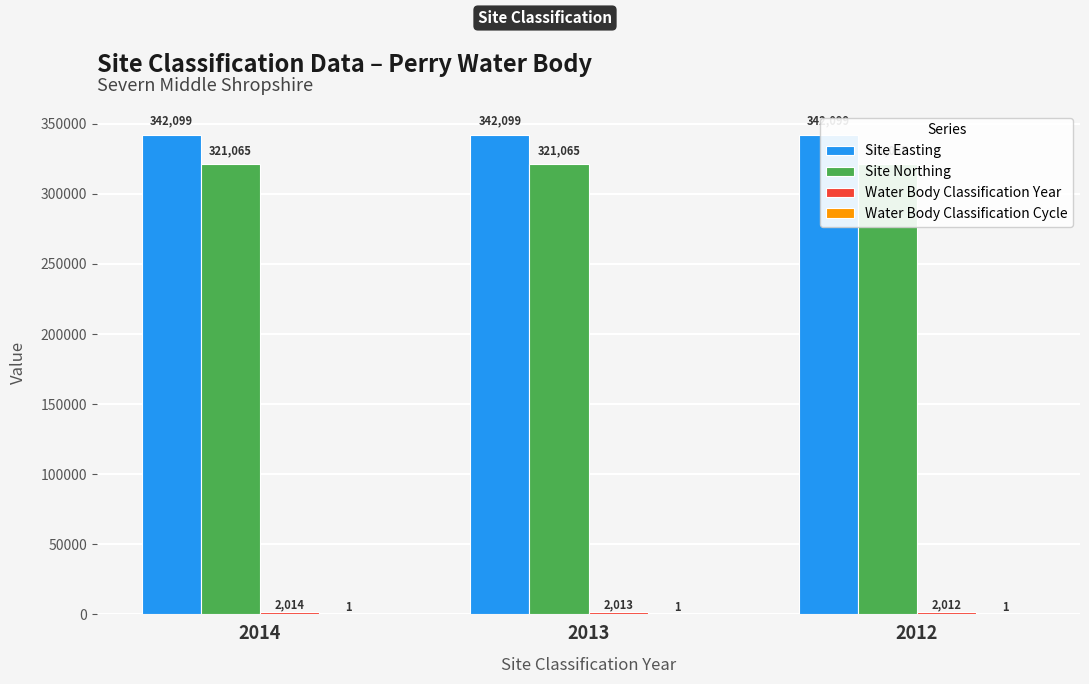

Reading right to left, what are all the values shown in this chart?

Site Easting: 2012=342099	2013=342099	2014=342099
Site Northing: 2012=321065	2013=321065	2014=321065
Water Body Classification Year: 2012=2012	2013=2013	2014=2014
Water Body Classification Cycle: 2012=1	2013=1	2014=1